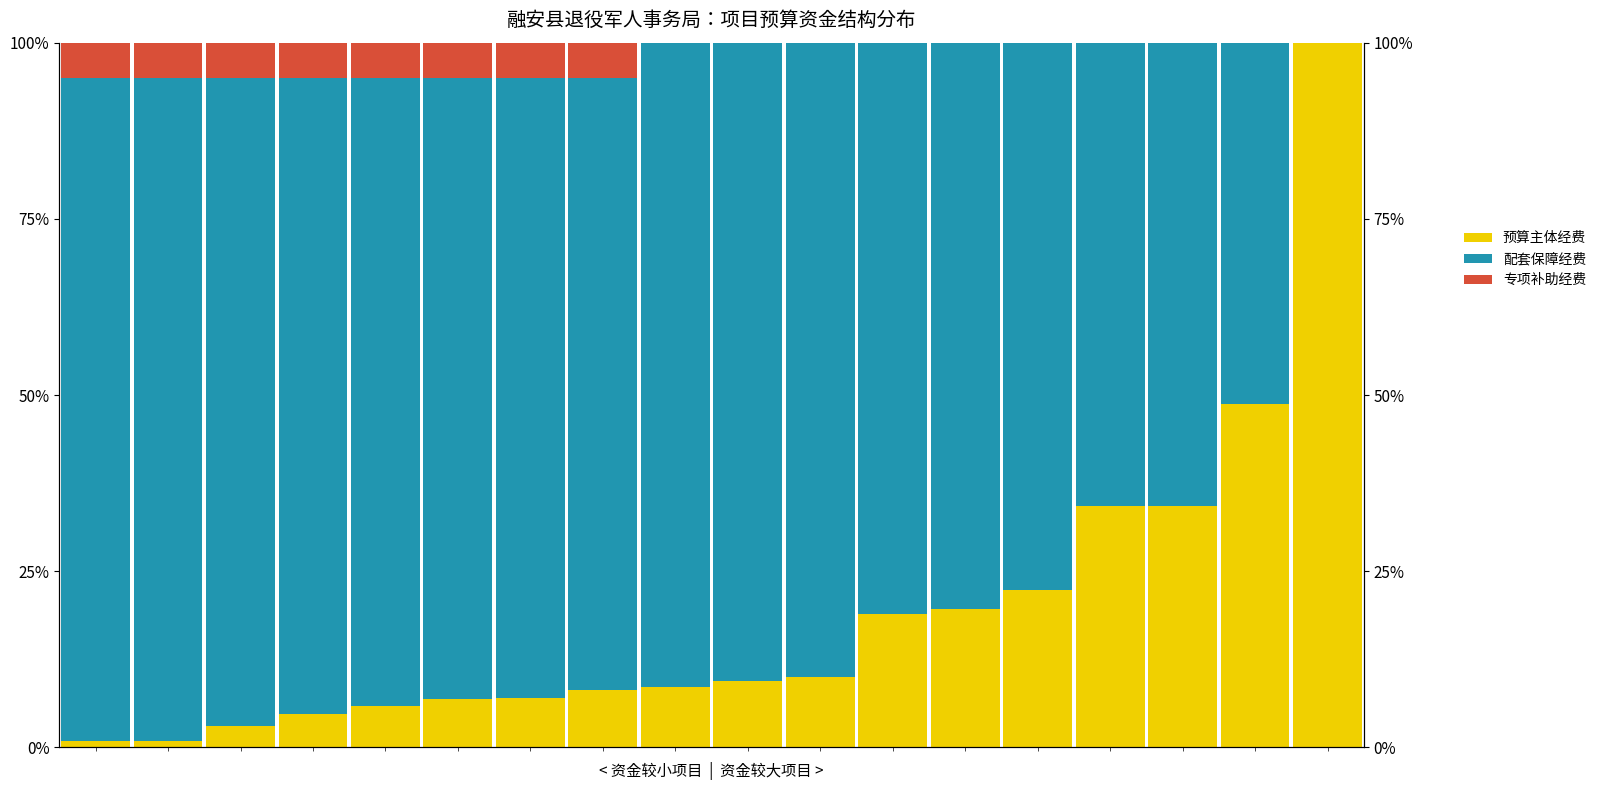

What is the value of the 配套保障经费 bar at the 11th from the left?

90.1